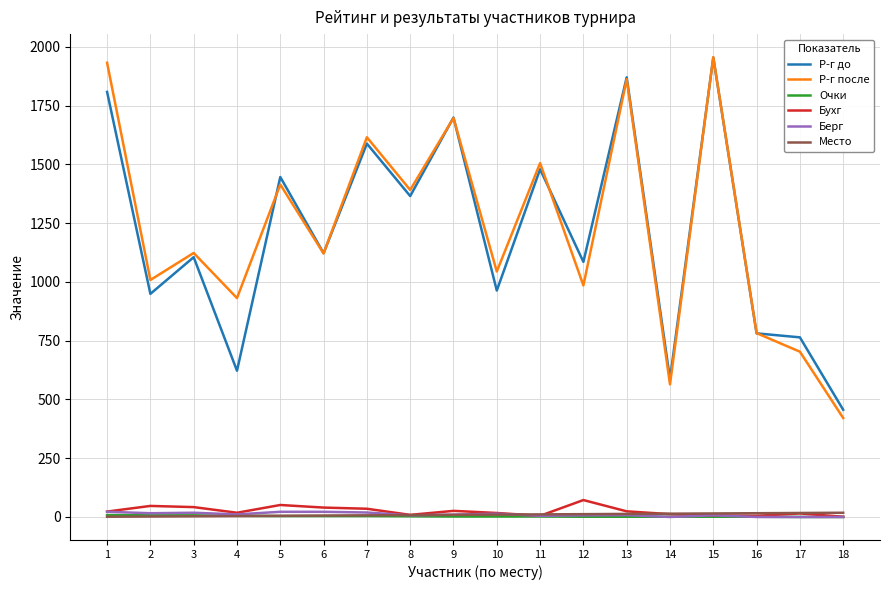

True or false: Место and Р-г после intersect in this chart.

False